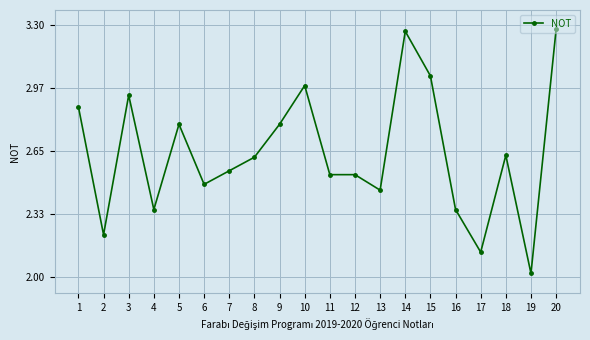

Which label corresponds to the smallest value in the chart?

19